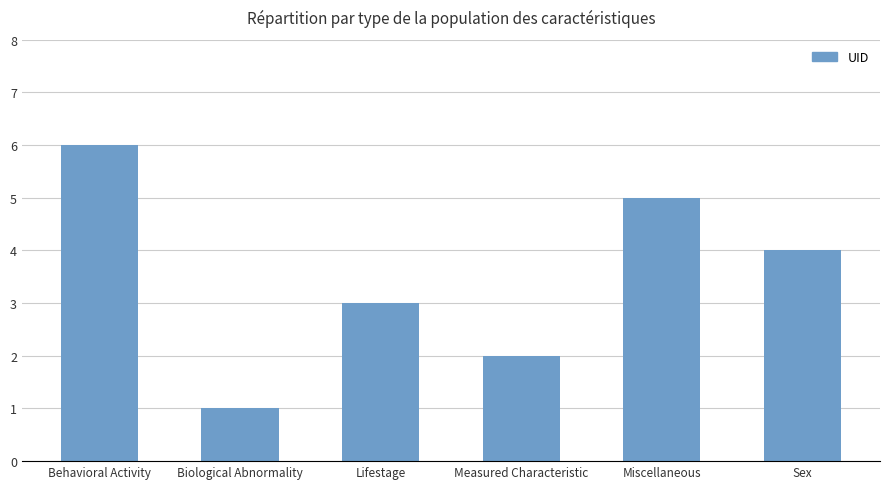

What is the minimum value shown in the chart?

1